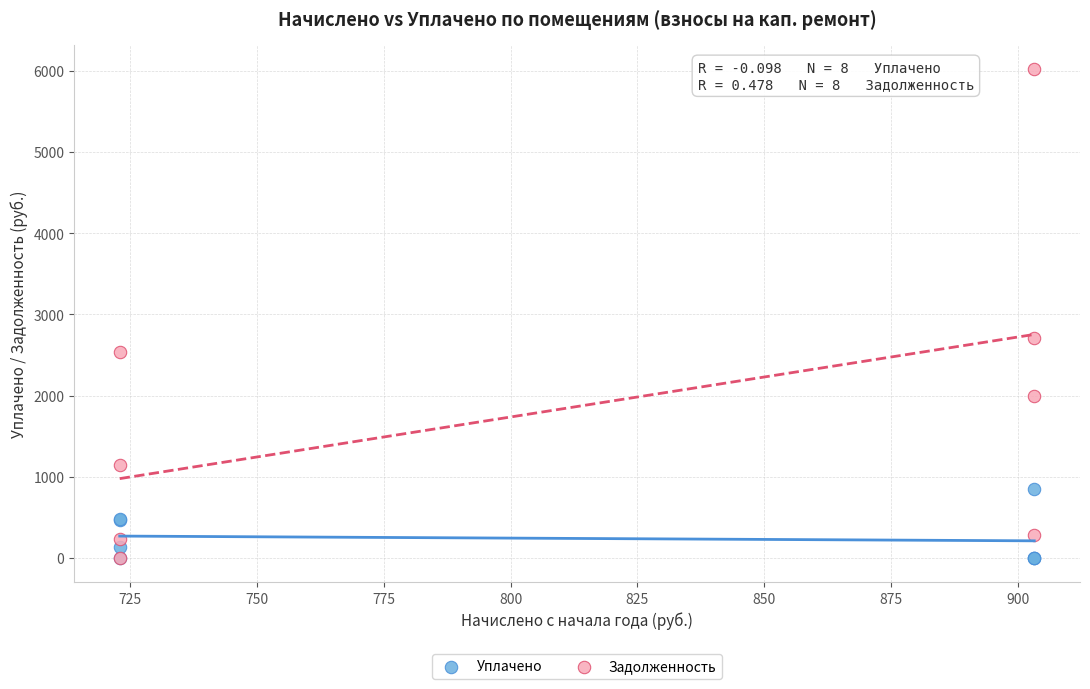

In the Задолженность series, what Y value is closest to 3011?

2714.0